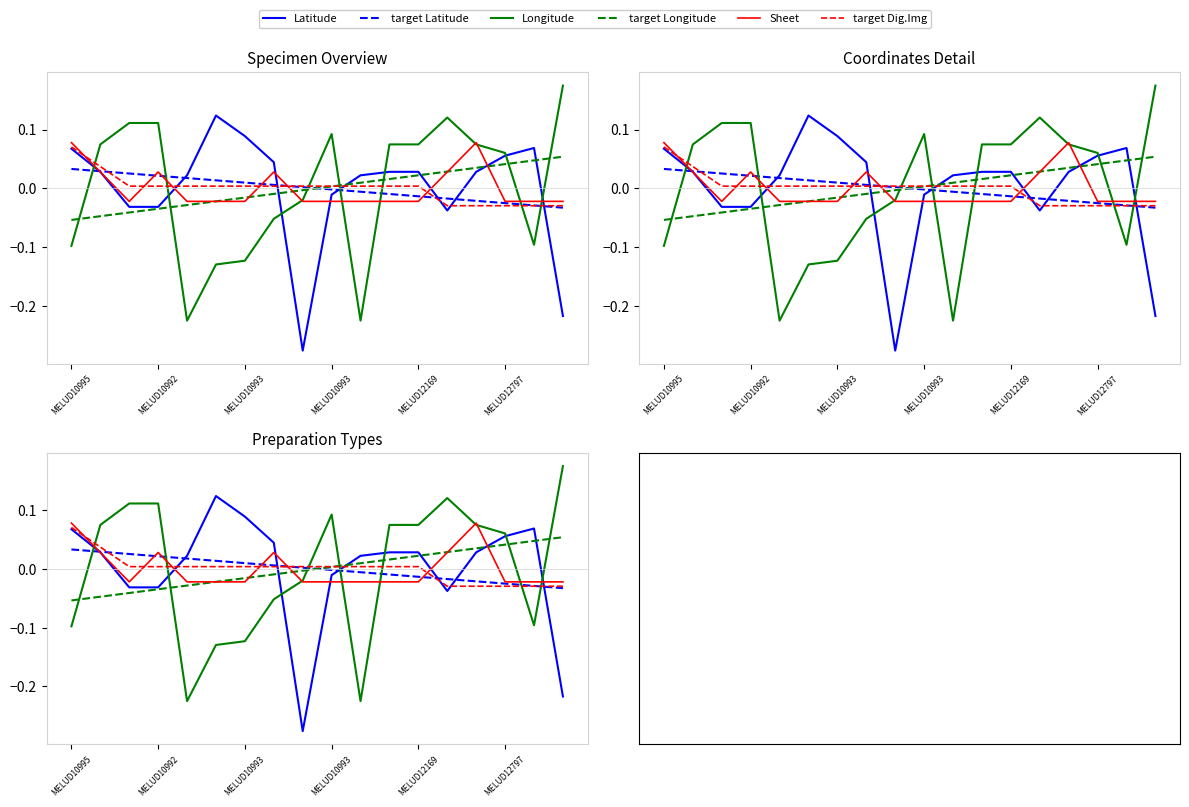

Between MELUD12169 and 11, which series saw the biggest shift?

Longitude